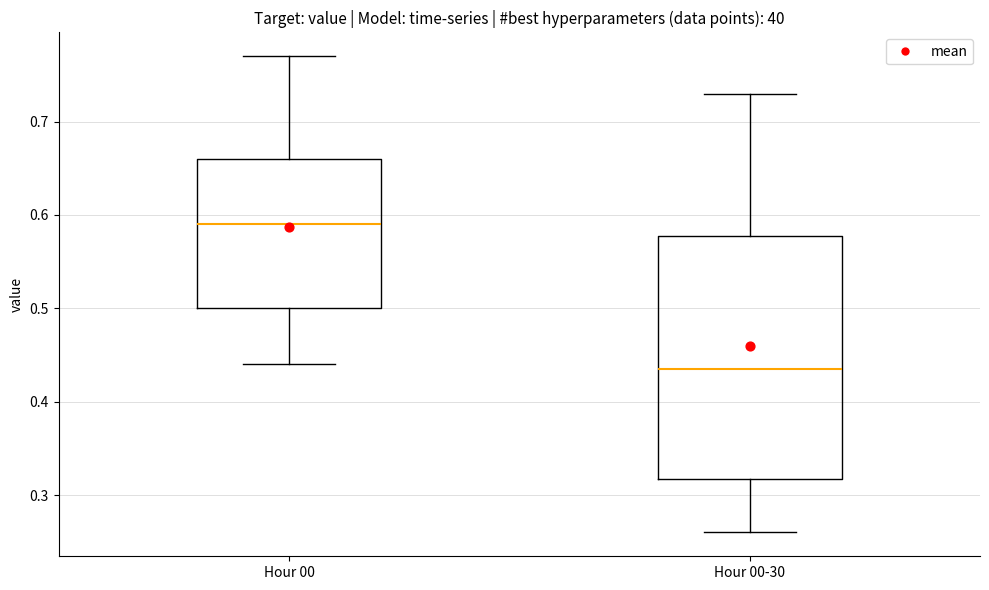

Which box's median line is the lowest?

Hour 00-30